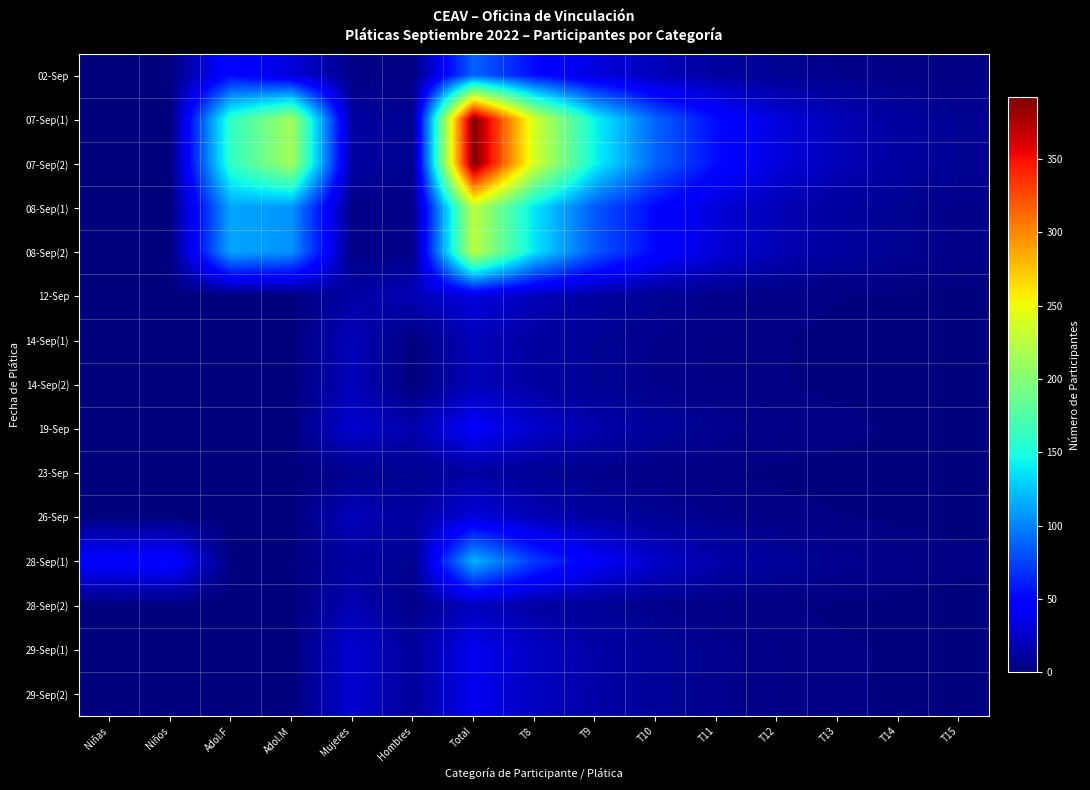

What is the greatest value displayed?

392.0